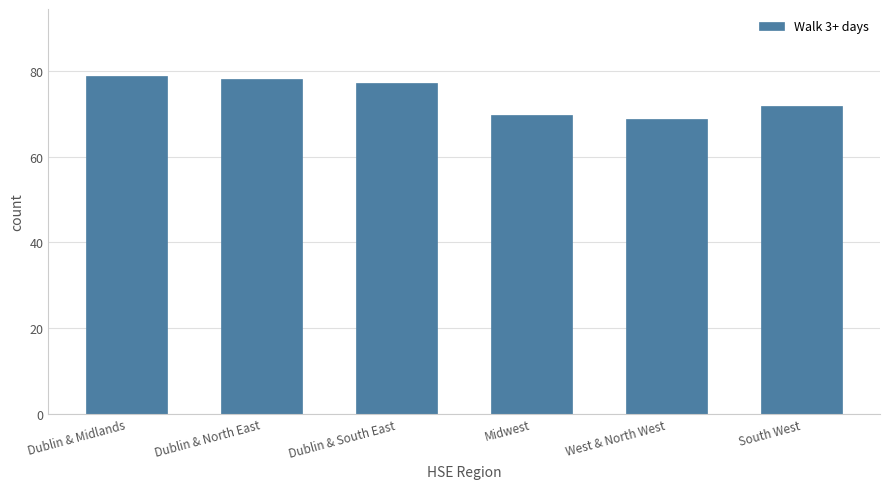

How many data points does each series have?

6